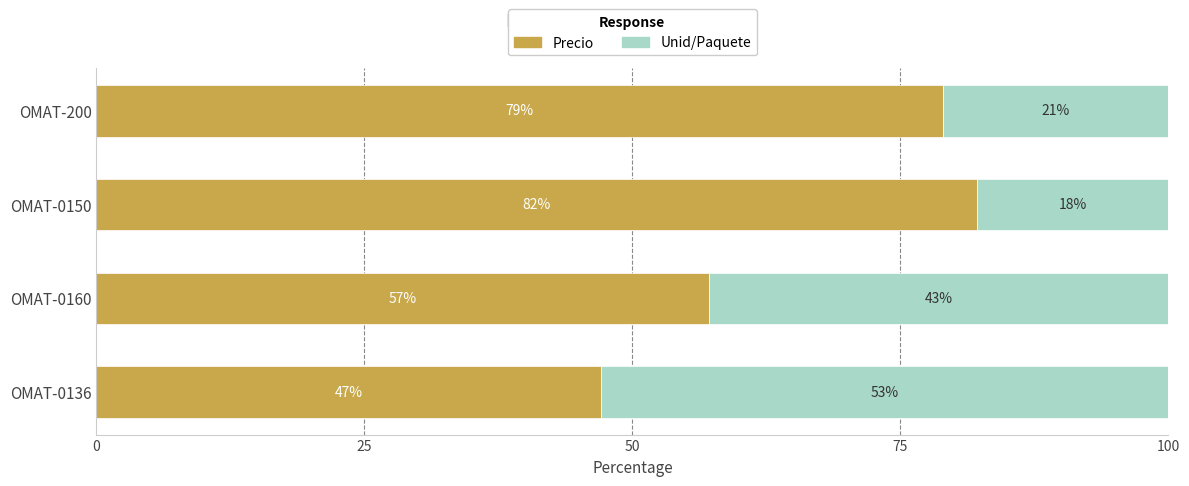

What is the difference between the maximum and minimum values in the Precio series?

35.1